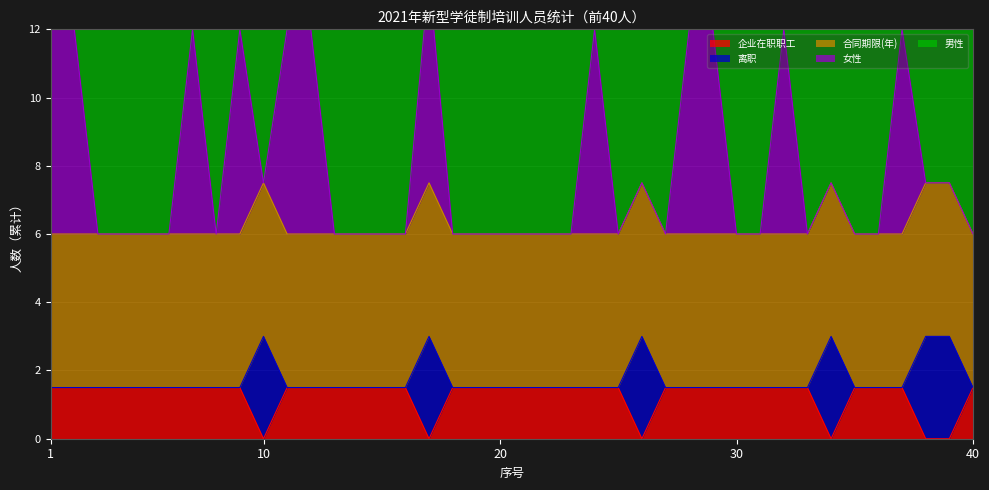

What is the highest value of the 企业在职职工 series?

1.5